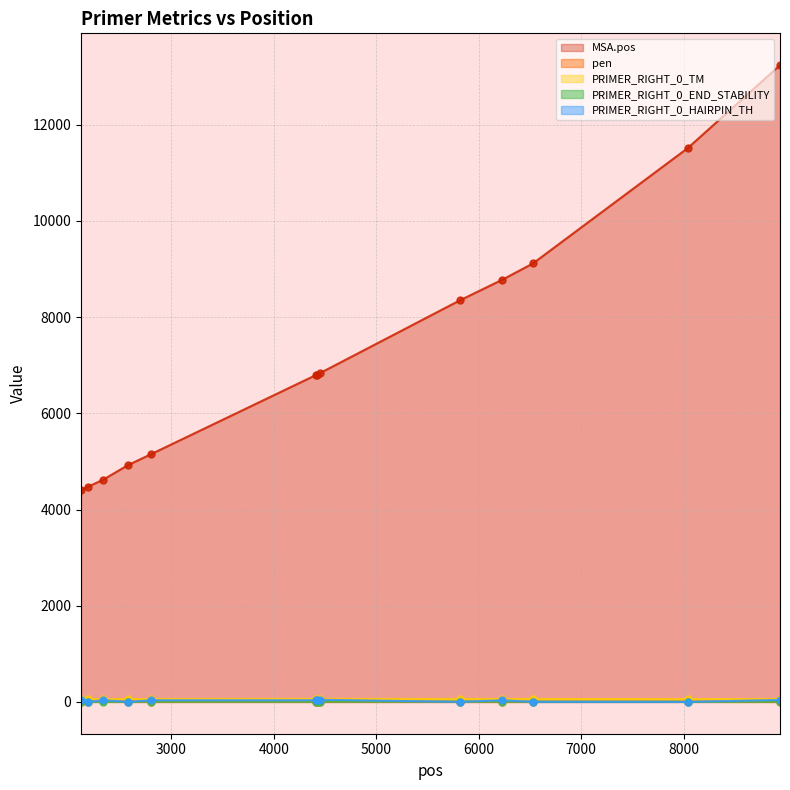

The MSA.pos series shows 4404.0 at 2121. True or false?

True